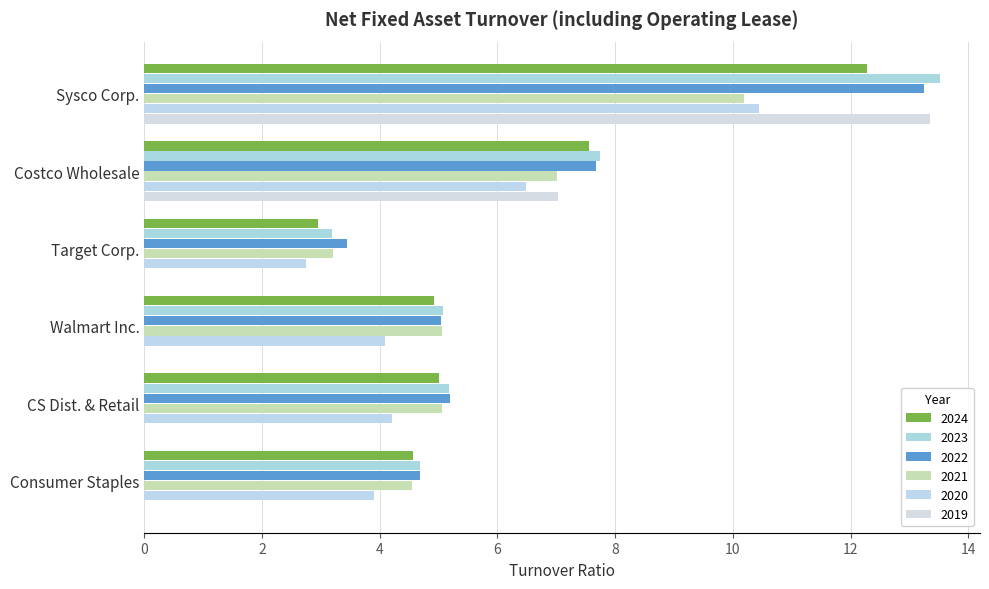

How many series are shown in this chart?

6